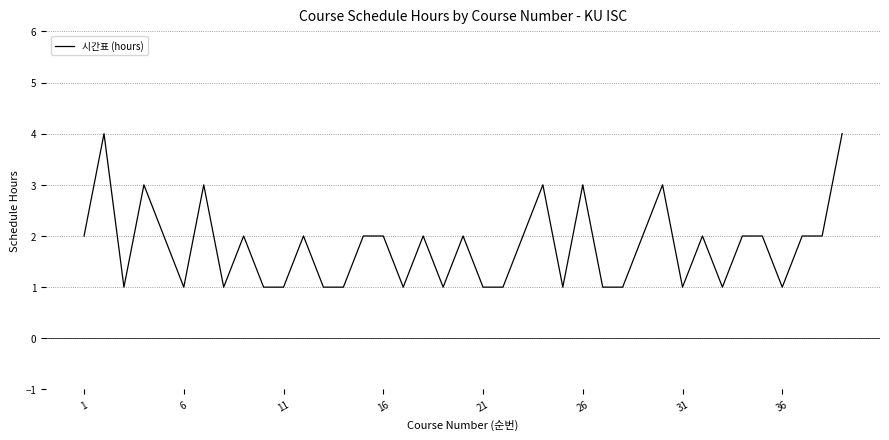

What is the greatest value displayed?

4